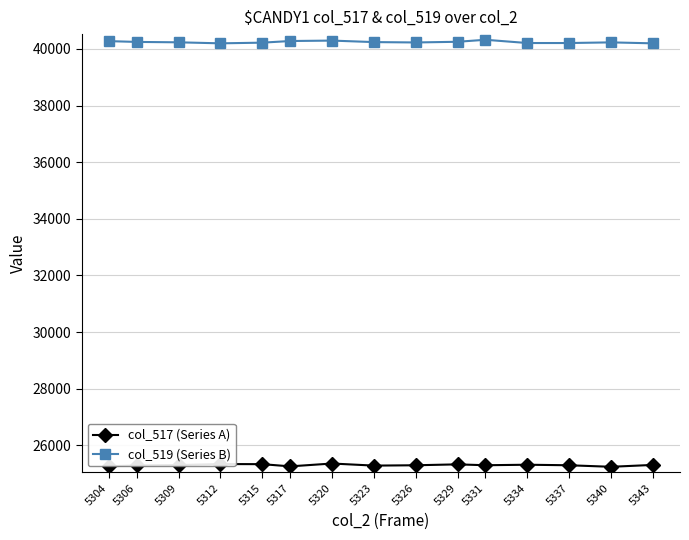

What is the difference between the maximum and minimum values in the col_519 (Series B) series?

126